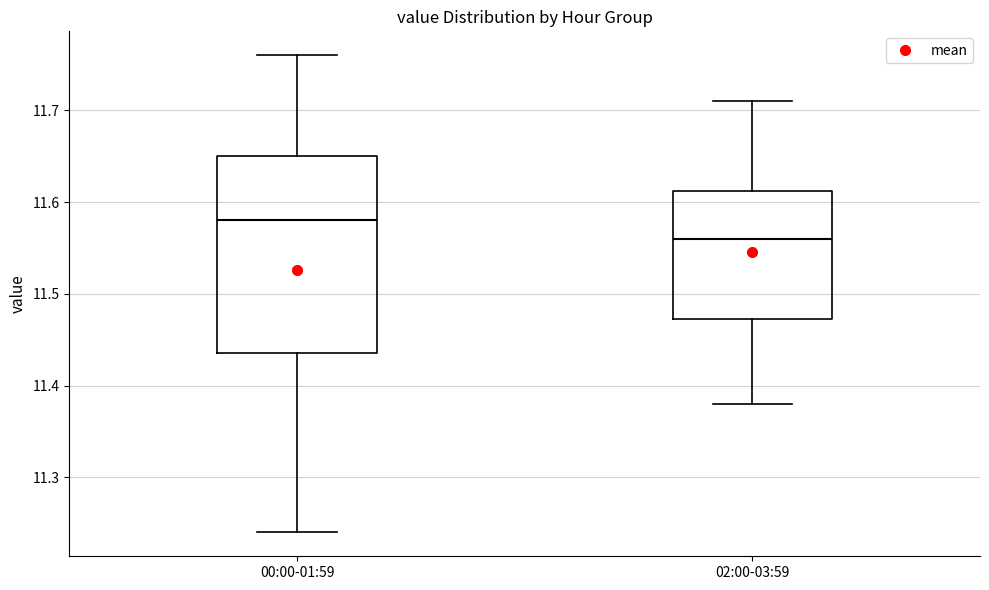

Which box has the lowest median line?

02:00-03:59